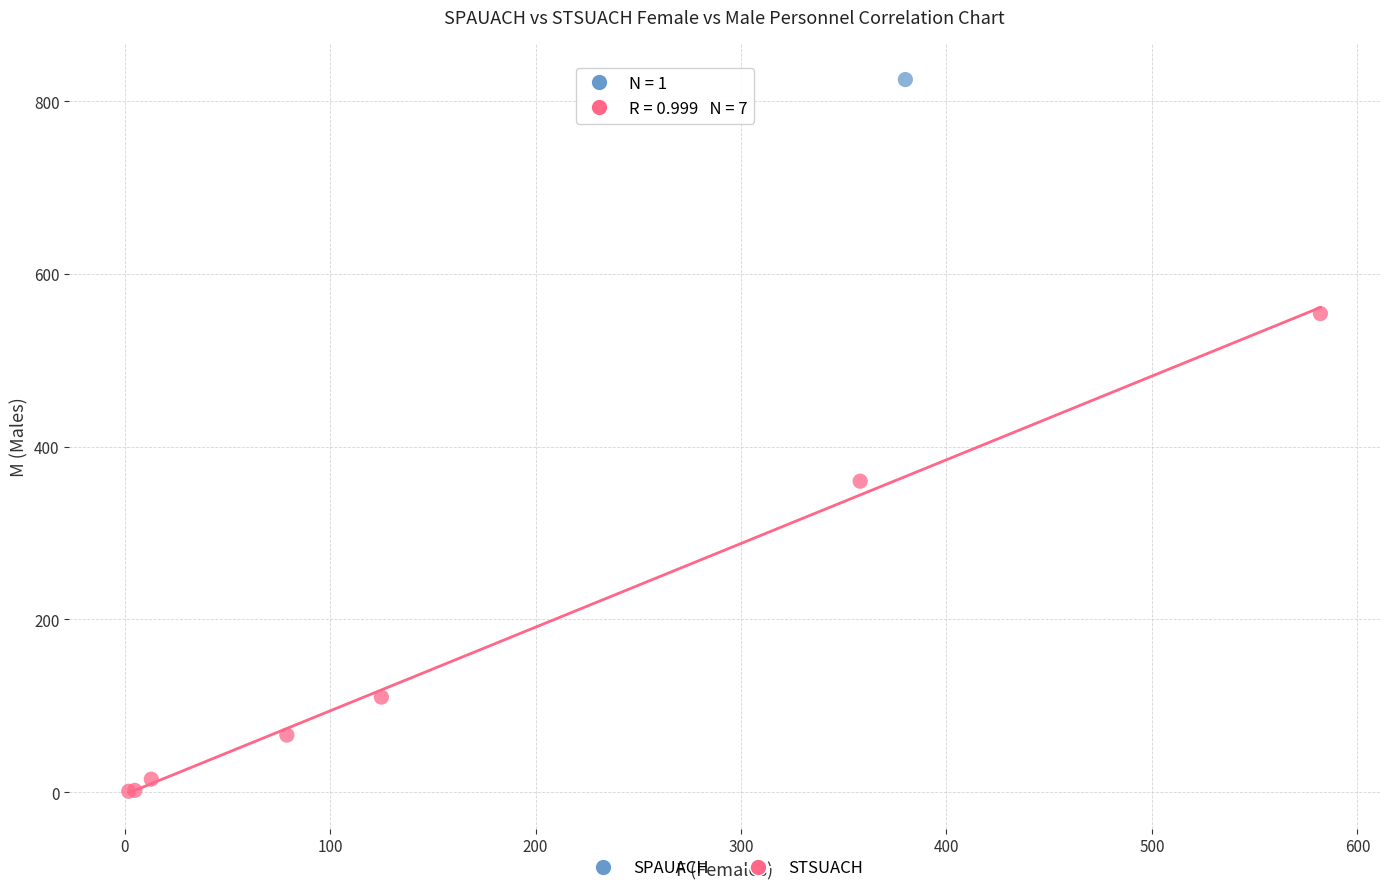

What are all the series names shown in the legend?

SPAUACH, STSUACH